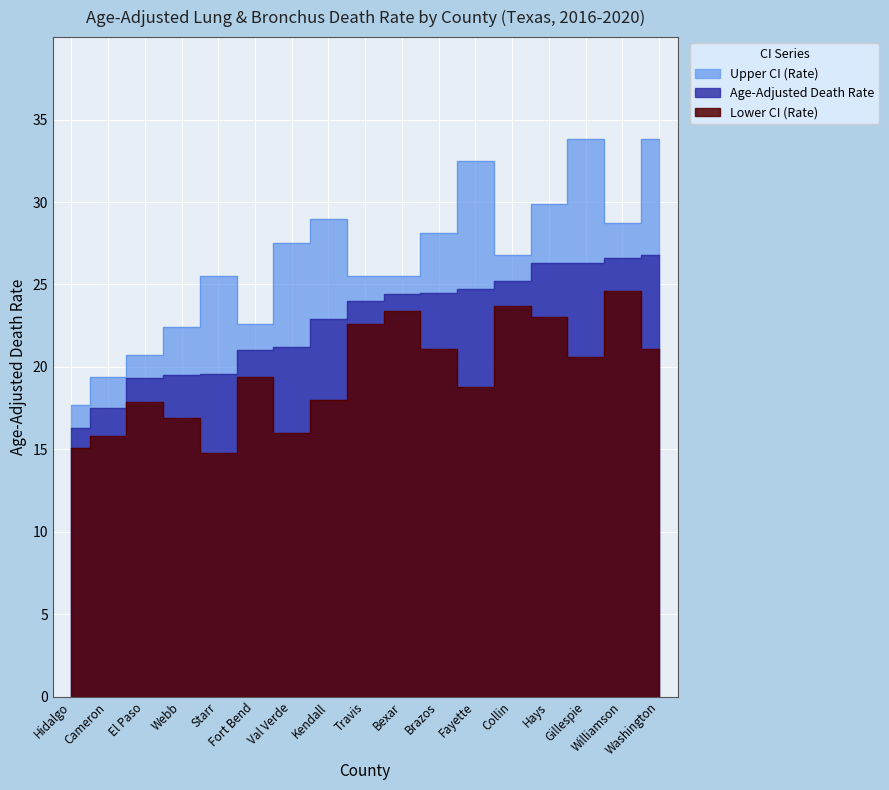

Which category has the highest value in the Age-Adjusted Death Rate series?

Washington